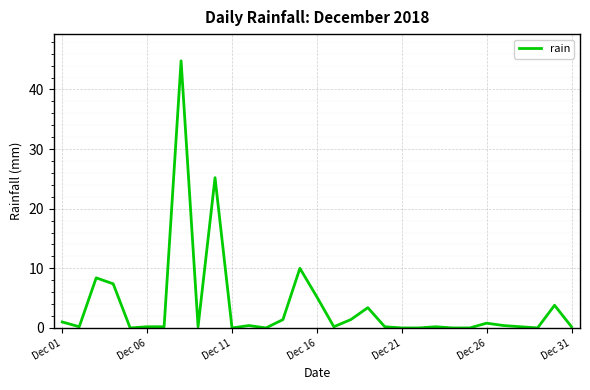

What is the sum of all values?

115.4